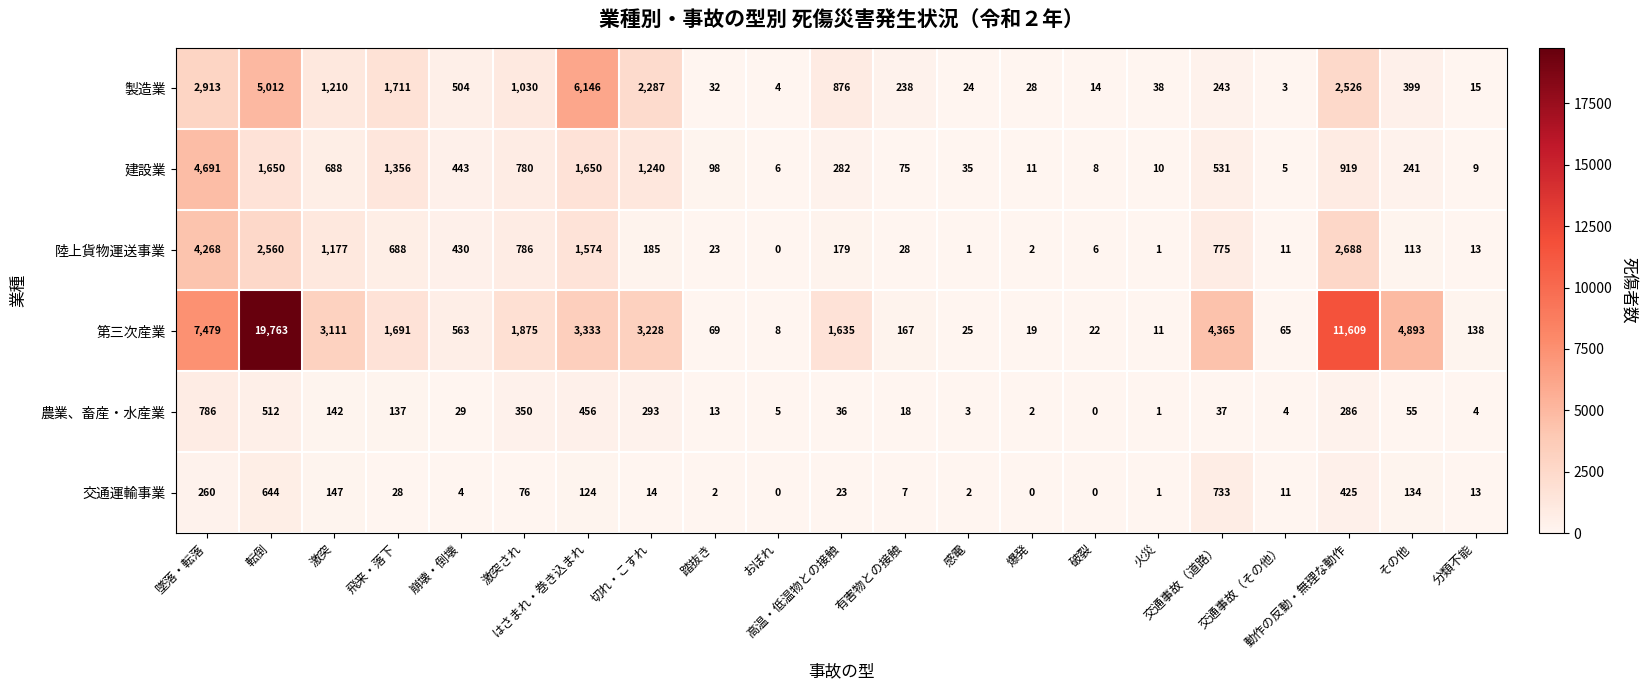

Which series has the largest range (max minus min)?

第三次産業